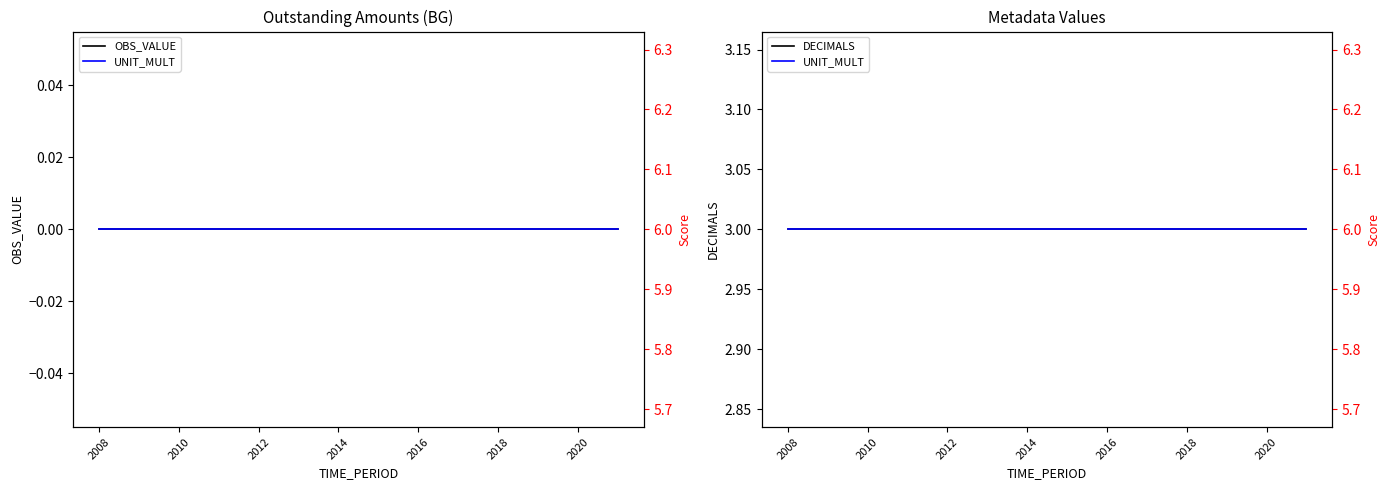

What position from the left is 2010?

3